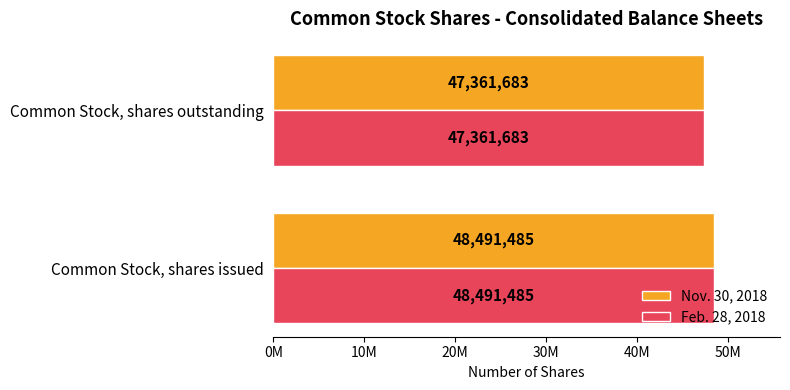

What are all the series names shown in the legend?

Nov. 30, 2018, Feb. 28, 2018